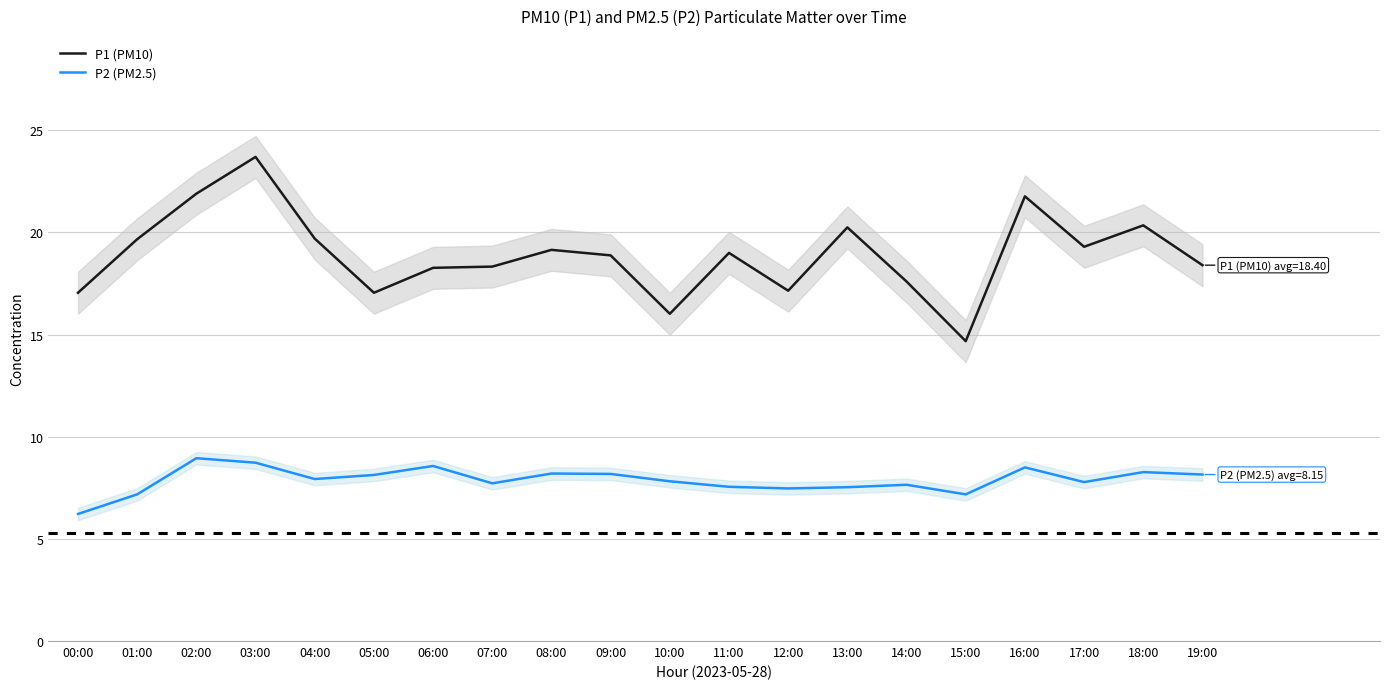

Which has a higher value, 03:00 or 10:00?

03:00